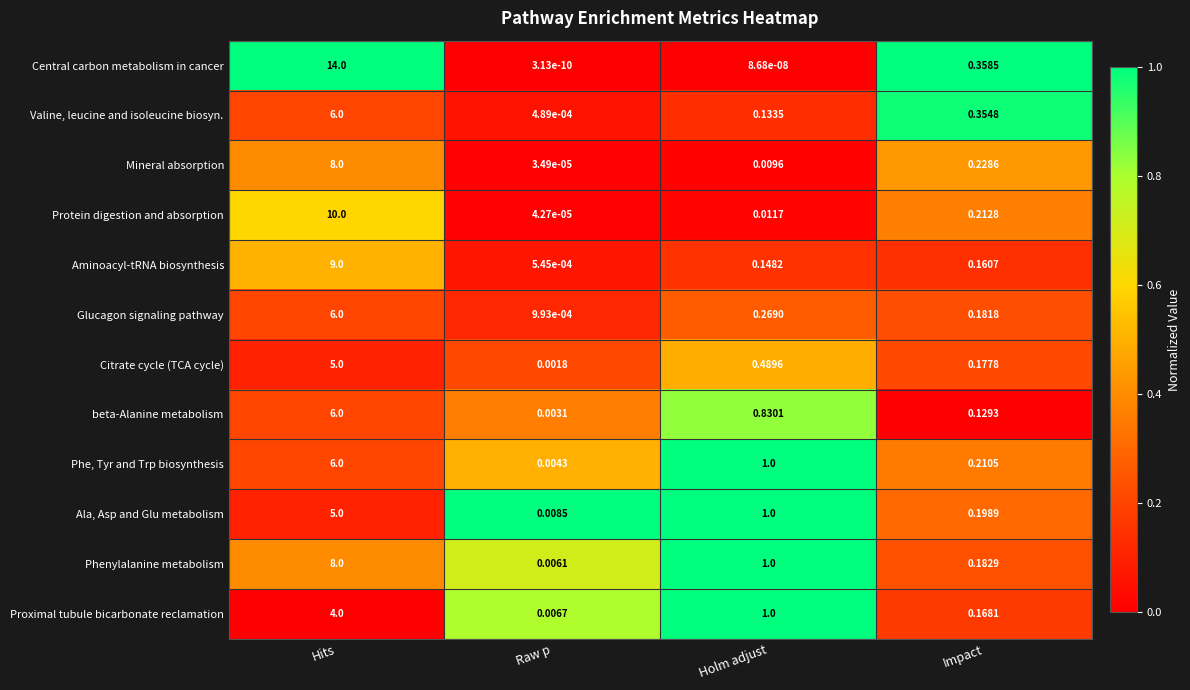

Between Hits and Raw p, which series saw the biggest shift?

Central carbon metabolism in cancer